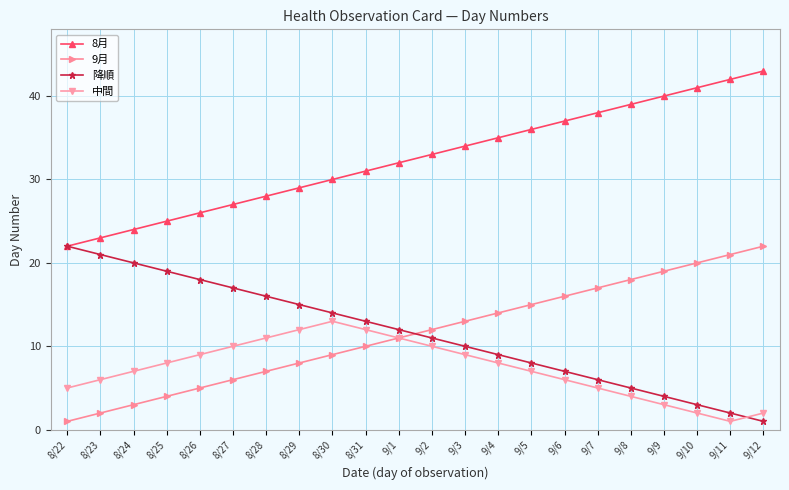

Reading left to right, extract all data points from this chart.

8月: 8/22=22	8/23=23	8/24=24	8/25=25	8/26=26	8/27=27	8/28=28	8/29=29	8/30=30	8/31=31	9/1=32	9/2=33	9/3=34	9/4=35	9/5=36	9/6=37	9/7=38	9/8=39	9/9=40	9/10=41	9/11=42	9/12=43
9月: 8/22=1	8/23=2	8/24=3	8/25=4	8/26=5	8/27=6	8/28=7	8/29=8	8/30=9	8/31=10	9/1=11	9/2=12	9/3=13	9/4=14	9/5=15	9/6=16	9/7=17	9/8=18	9/9=19	9/10=20	9/11=21	9/12=22
降順: 8/22=22	8/23=21	8/24=20	8/25=19	8/26=18	8/27=17	8/28=16	8/29=15	8/30=14	8/31=13	9/1=12	9/2=11	9/3=10	9/4=9	9/5=8	9/6=7	9/7=6	9/8=5	9/9=4	9/10=3	9/11=2	9/12=1
中間: 8/22=5	8/23=6	8/24=7	8/25=8	8/26=9	8/27=10	8/28=11	8/29=12	8/30=13	8/31=12	9/1=11	9/2=10	9/3=9	9/4=8	9/5=7	9/6=6	9/7=5	9/8=4	9/9=3	9/10=2	9/11=1	9/12=2